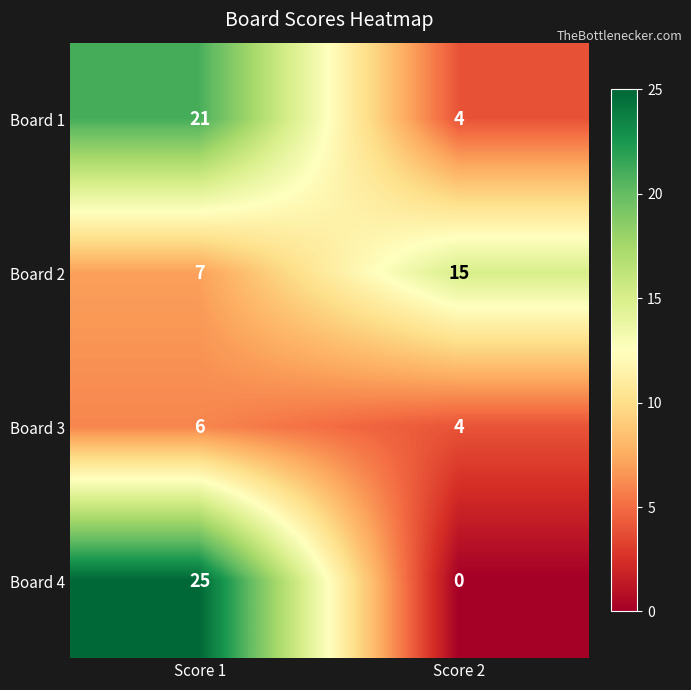

Which label corresponds to the smallest value in the chart?

Score 2